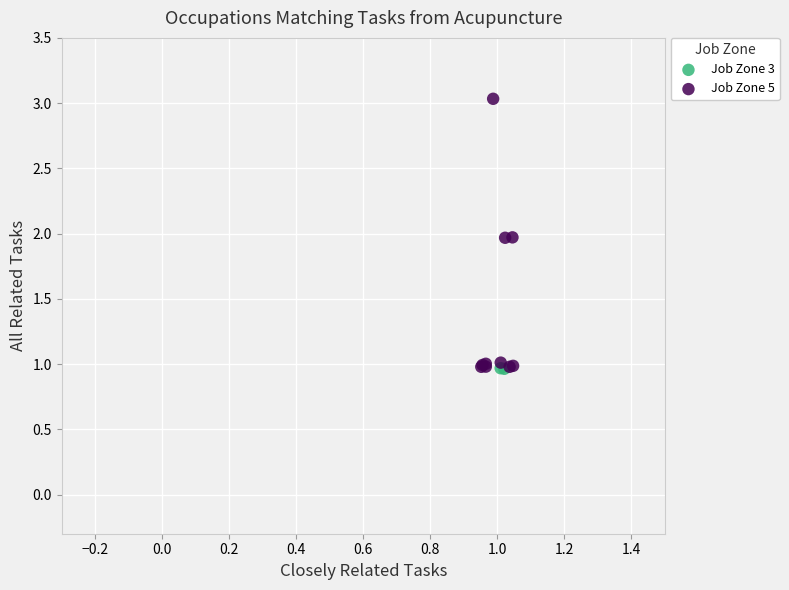

Which series contains the highest Y value?

Job Zone 5